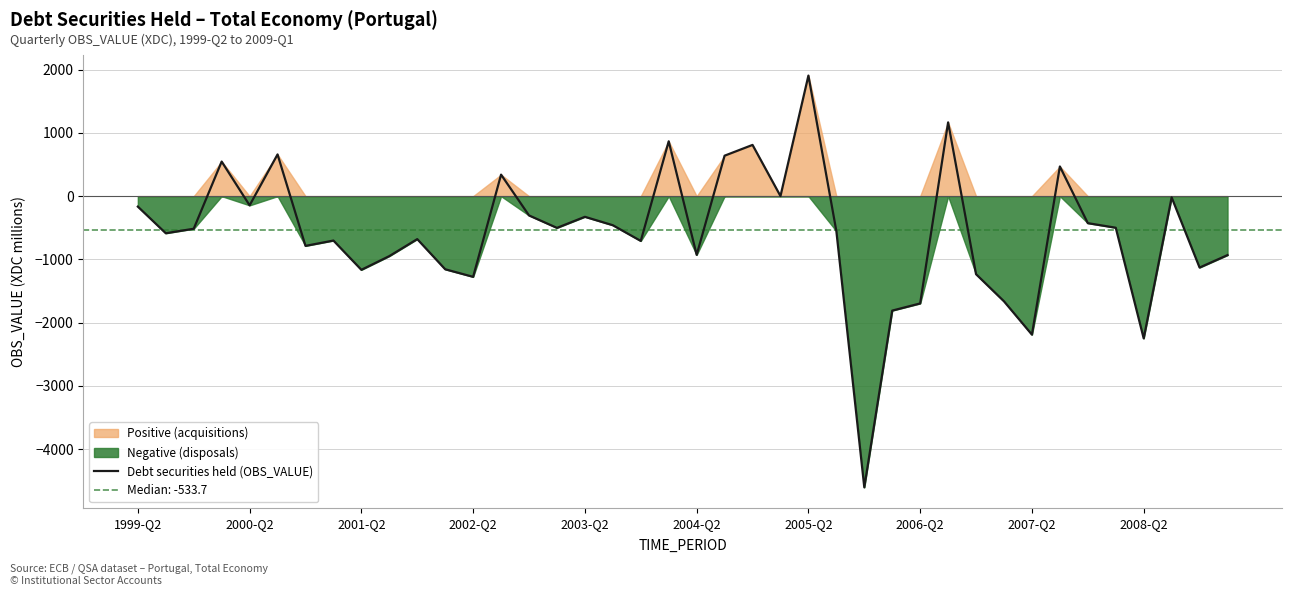

The value of Debt securities held (OBS_VALUE) at 2005-Q2 is 1143.5. True or false?

False